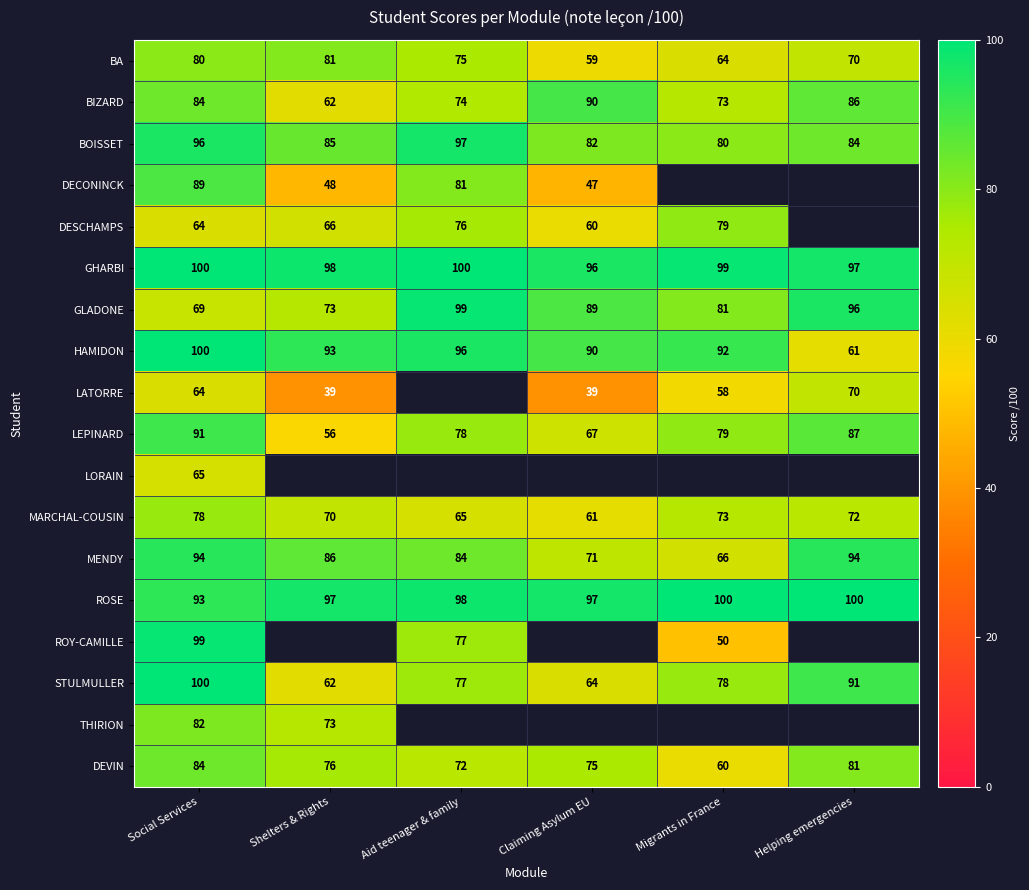

True or false: BOISSET has a value of 129.7 at Social Services.

False